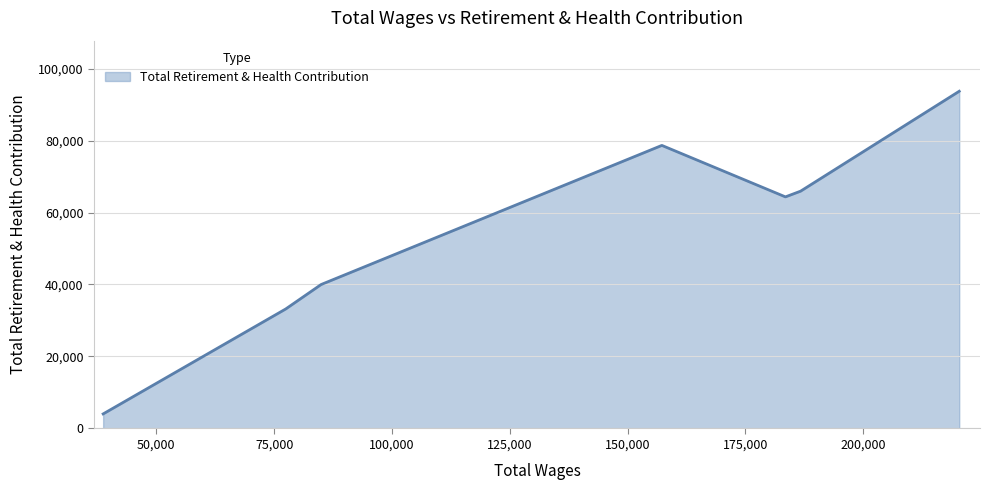

What is the difference between the maximum and minimum values?

89643